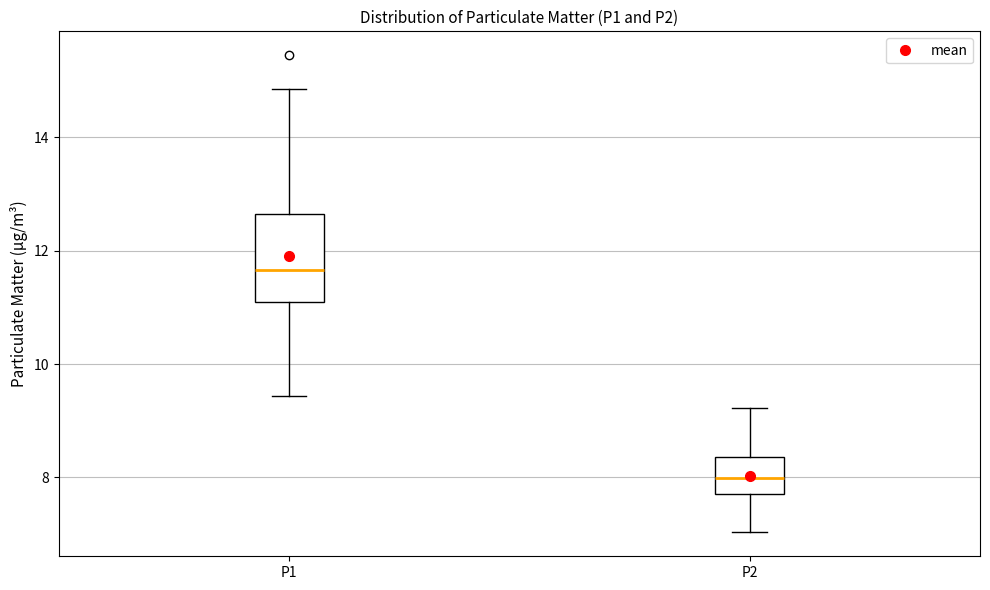

Reading left to right, transcribe this box plot: for each box, give where its median line is, the range the box spans, and where its two whiskers end, as read against the y-axis. The values are not printed on the chart, so give them approximately, as read against the axis.

P1: median 11.6, box 11.0 to 12.6, whiskers 9.4 to 14.8
P2: median 8.0, box 7.8 to 8.4, whiskers 7.0 to 9.2